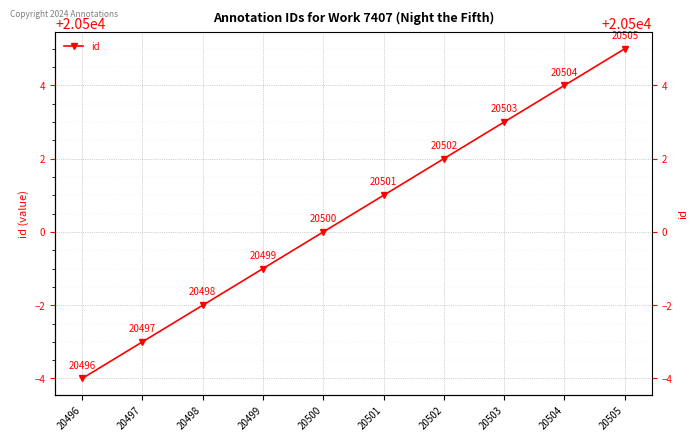

What is the difference between the values at 20505 and 20498?

7